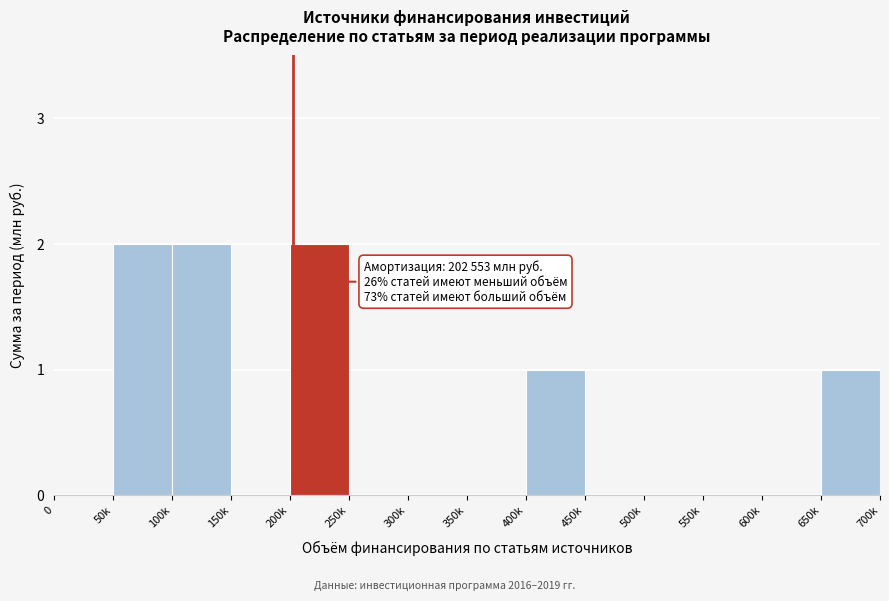

Reading right to left, what are all the values shown in this chart?

650k=1	600k=0	550k=0	500k=0	450k=0	400k=1	350k=0	300k=0	250k=0	200k=2	150k=0	100k=2	50k=2	0=0